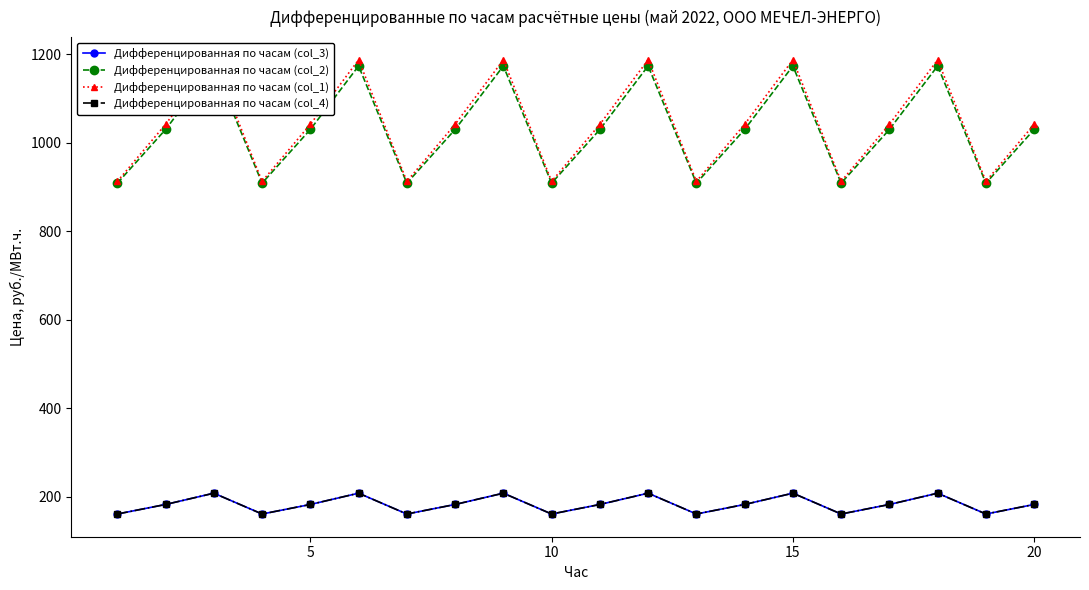

Does the chart have visible grid lines?

No